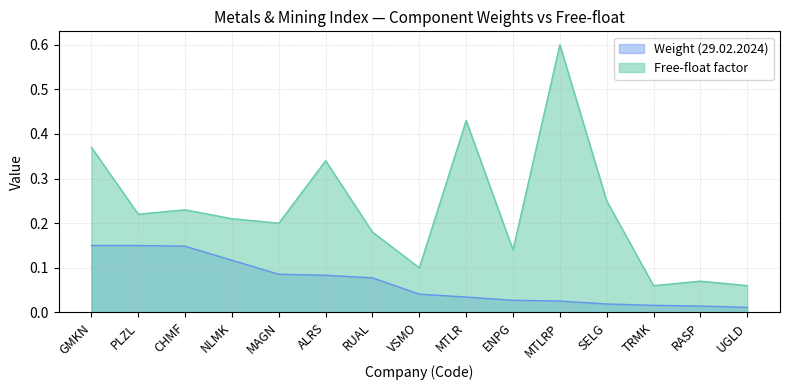

True or false: Free-float factor and Weight (29.02.2024) intersect in this chart.

False